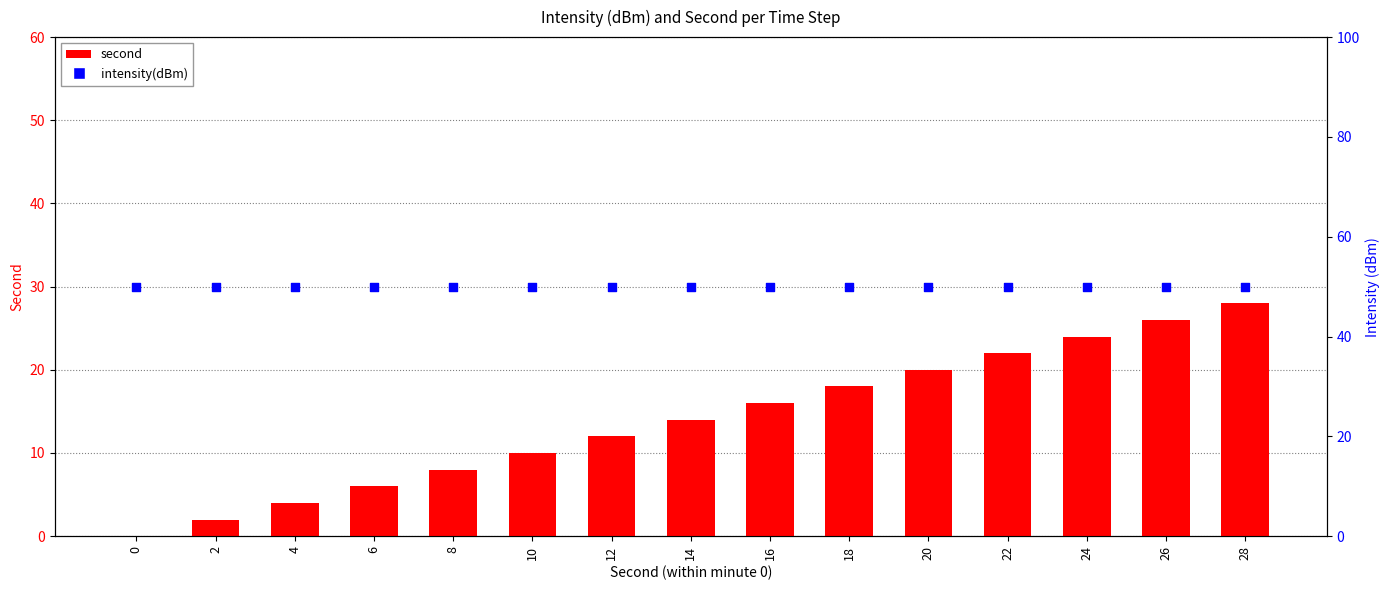

At how many categories does at least one series exceed 16?

15